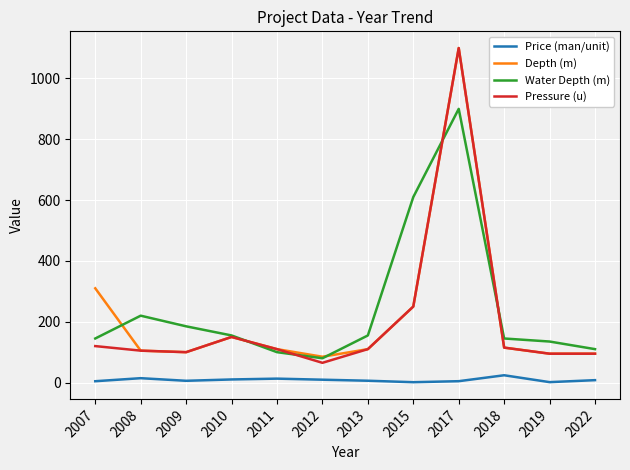

What is the difference between the Depth (m) values at 2012 and 2013?

25.0